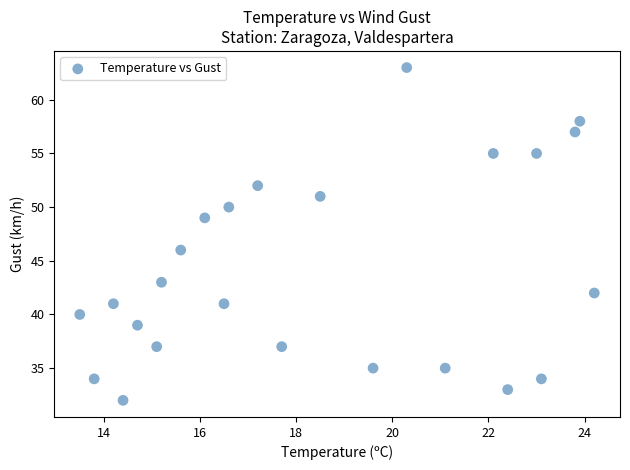

What Y value in the scatter plot is closest to 47?

46